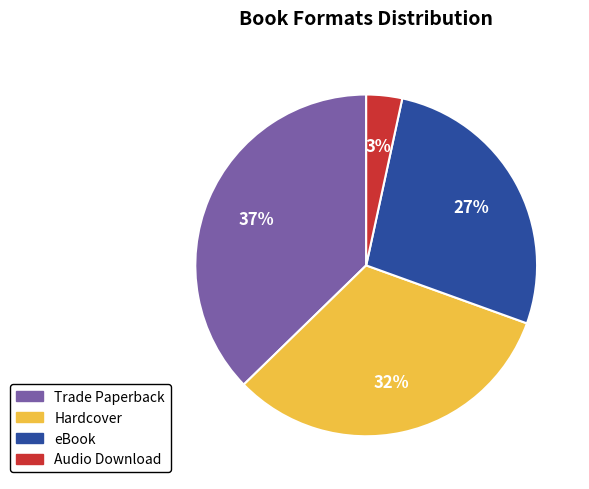

The Hardcover slice represents 42% of the pie. True or false?

False